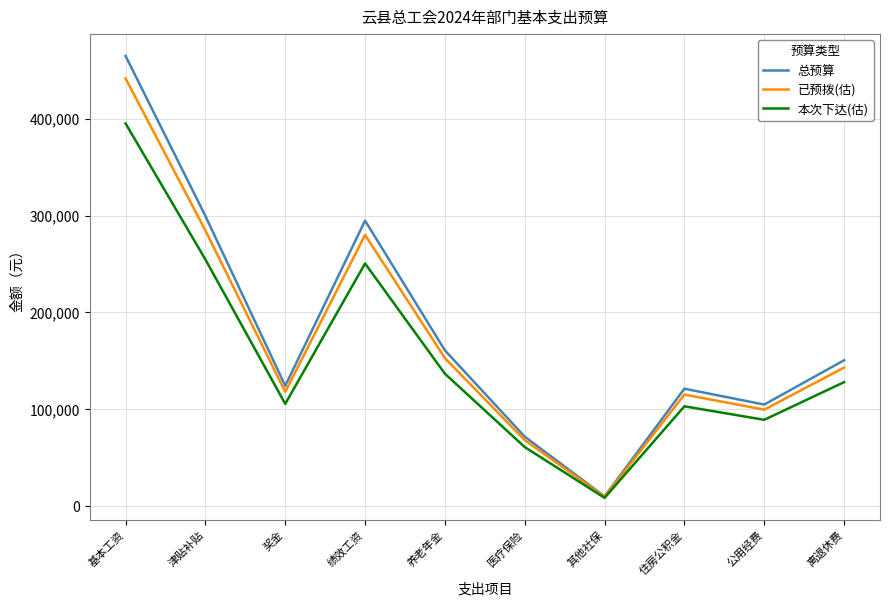

What is the maximum value shown in the chart?

464760.0